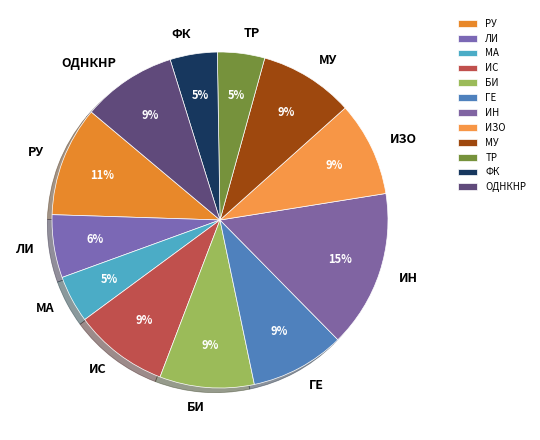

To the nearest percent, what is the combined percentage of ОДНКНР and МА?

14%